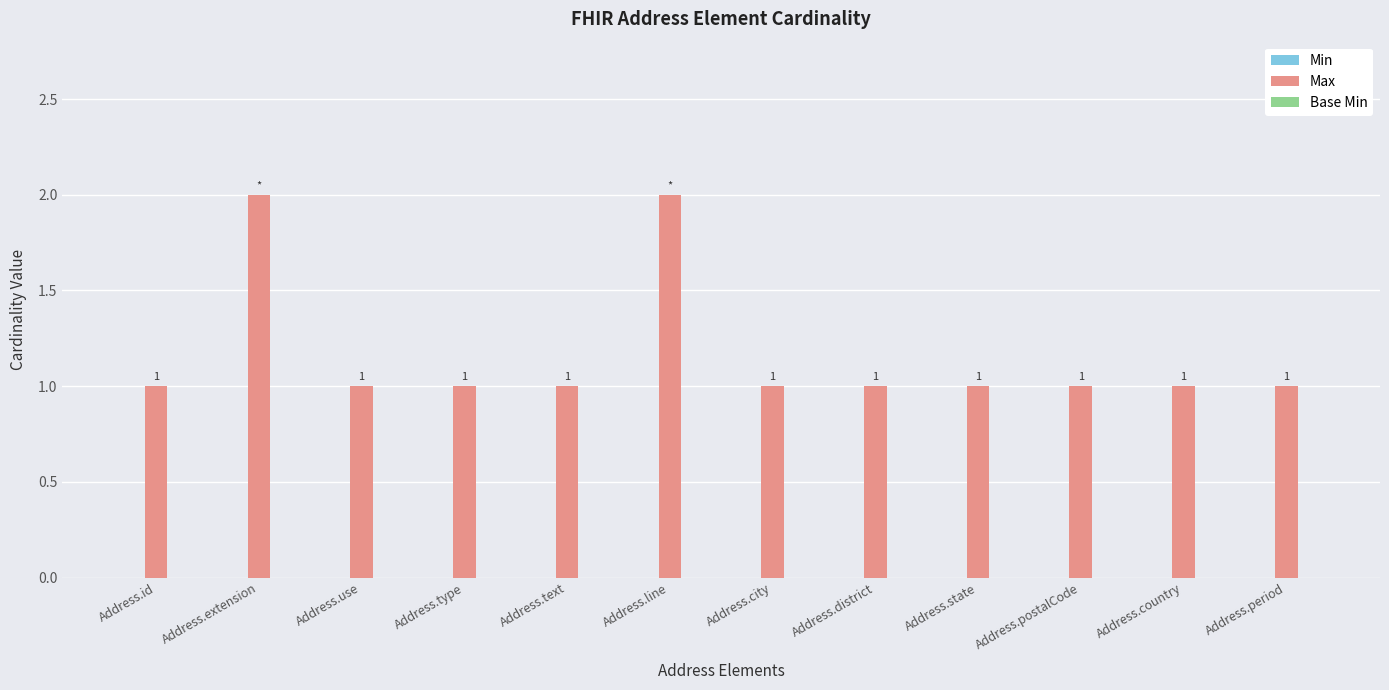

Are the bars horizontal?

No